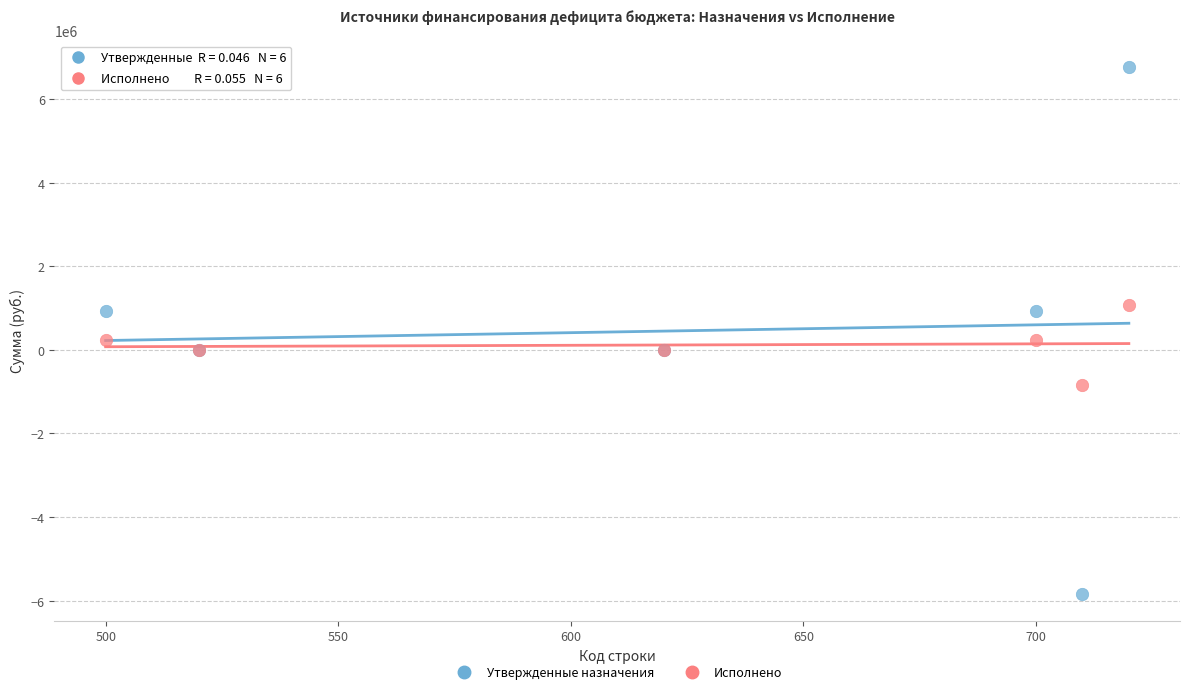

Which series has the widest spread of Y values?

Утвержденные назначения